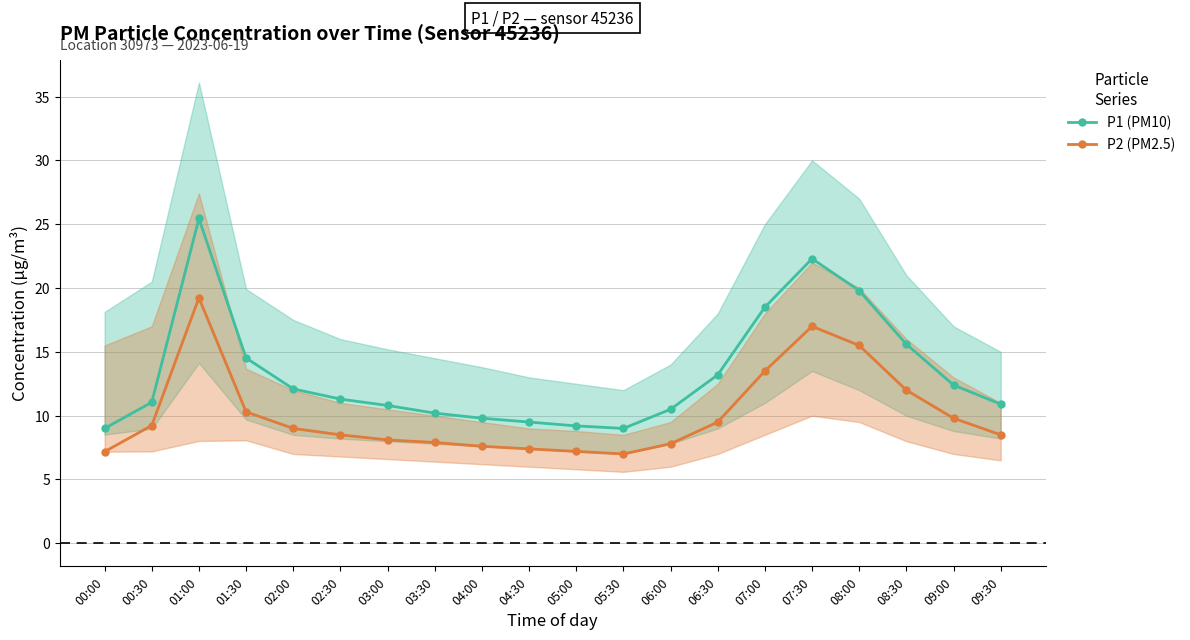

At which category does P2 (PM2.5) reach its first local valley?

05:30